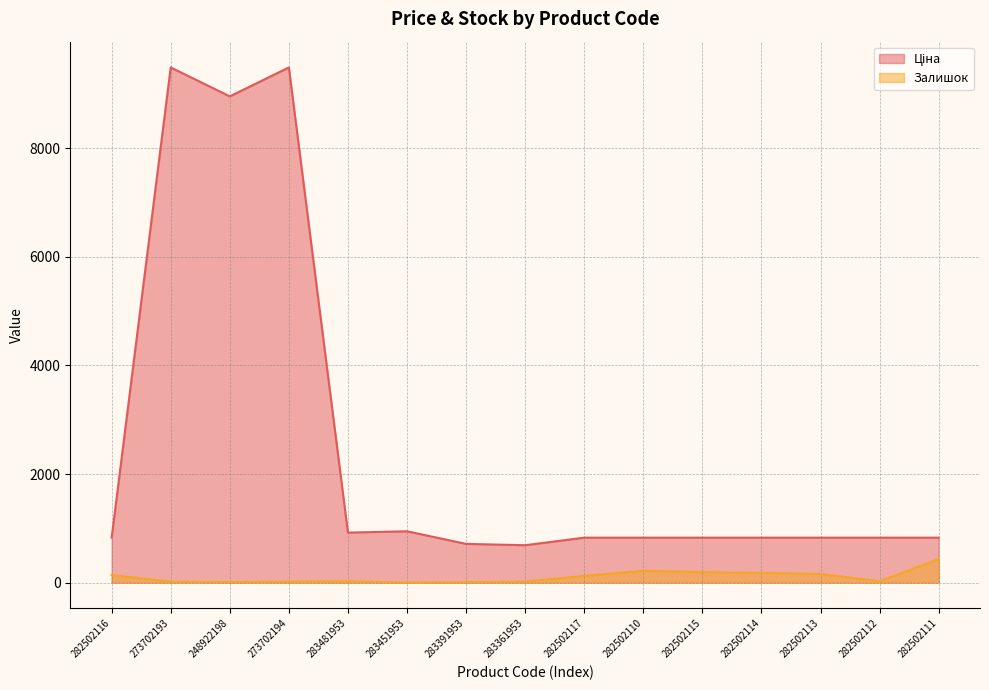

The Залишок series shows 1.0 at 283451953. True or false?

False